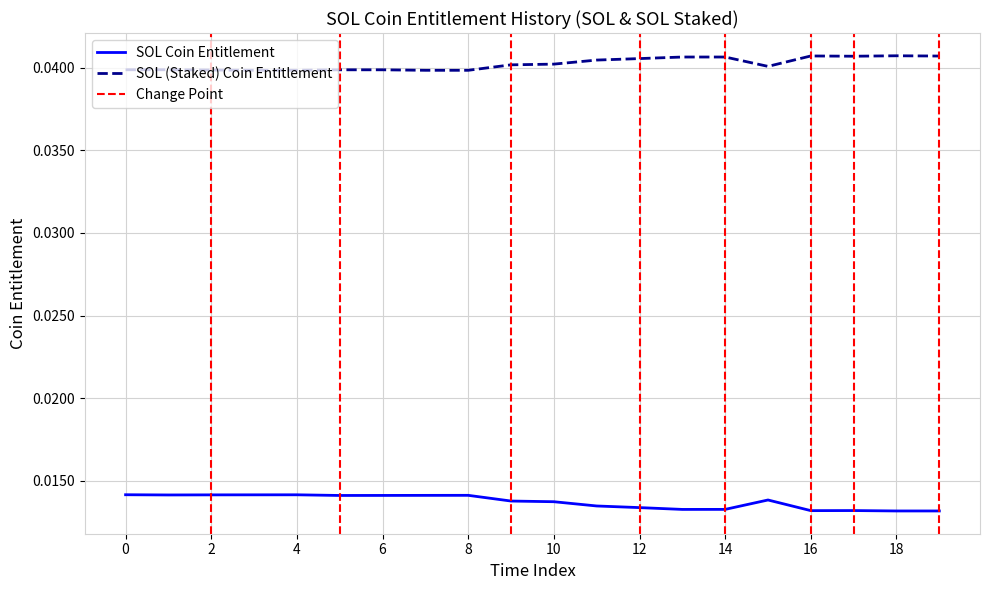

What are all the series names shown in the legend?

SOL Coin Entitlement, SOL (Staked) Coin Entitlement